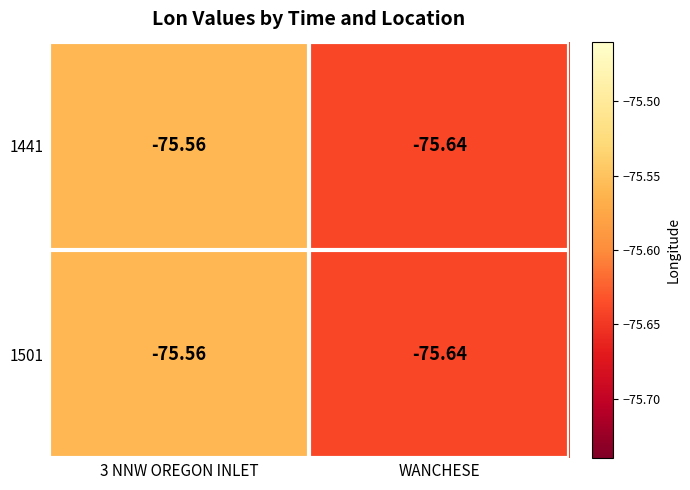

Is the value of 1441 at 3 NNW OREGON INLET greater than the value of 1501 at WANCHESE?

Yes